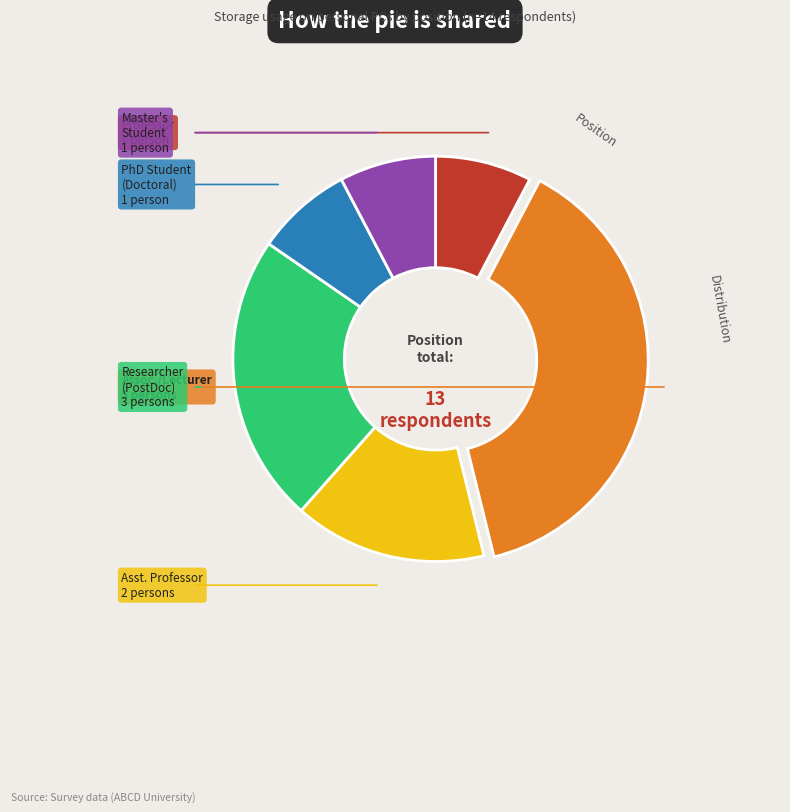

Does any single category account for the majority?

No